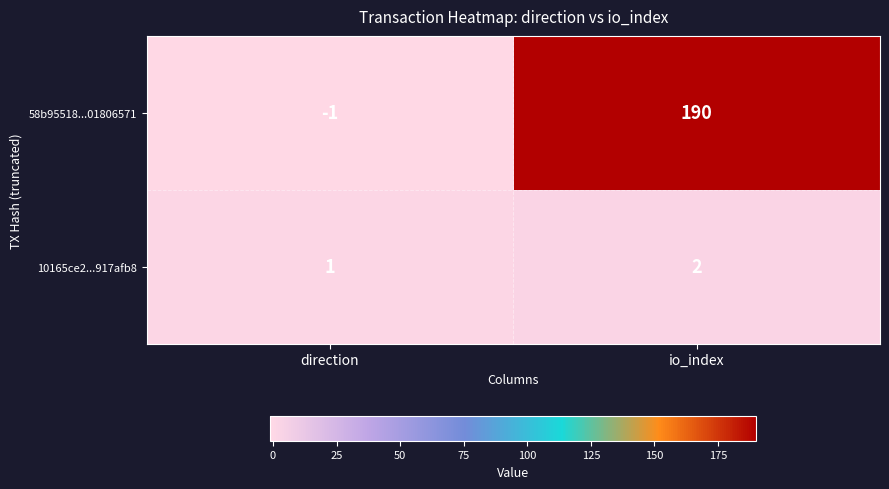

What is the difference between the 58b95518...01806571 values at direction and io_index?

191